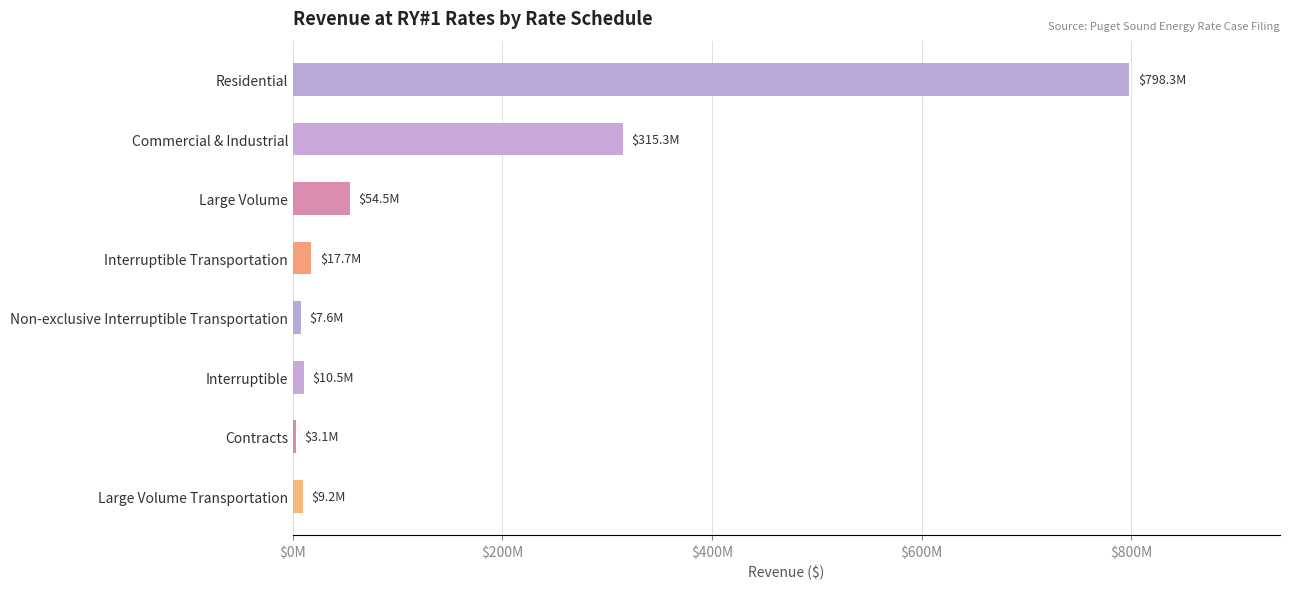

Are the bars grouped side by side (vs. stacked)?

No